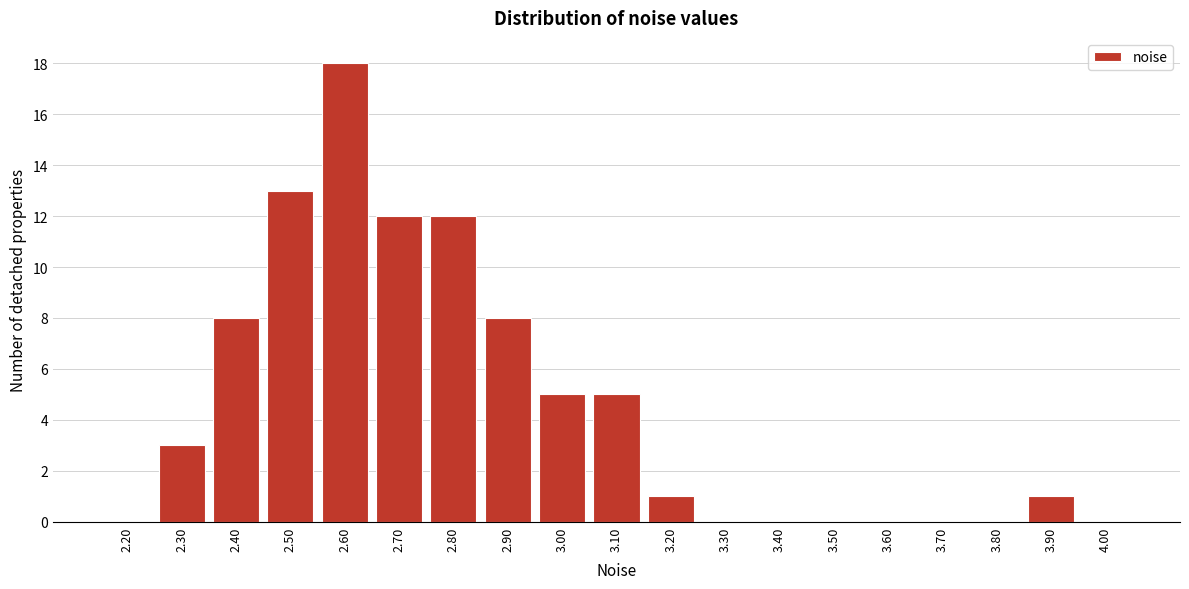

Reading left to right, what are all the values shown in this chart?

2.20=0	2.30=3	2.40=8	2.50=13	2.60=18	2.70=12	2.80=12	2.90=8	3.00=5	3.10=5	3.20=1	3.30=0	3.40=0	3.50=0	3.60=0	3.70=0	3.80=0	3.90=1	4.00=0